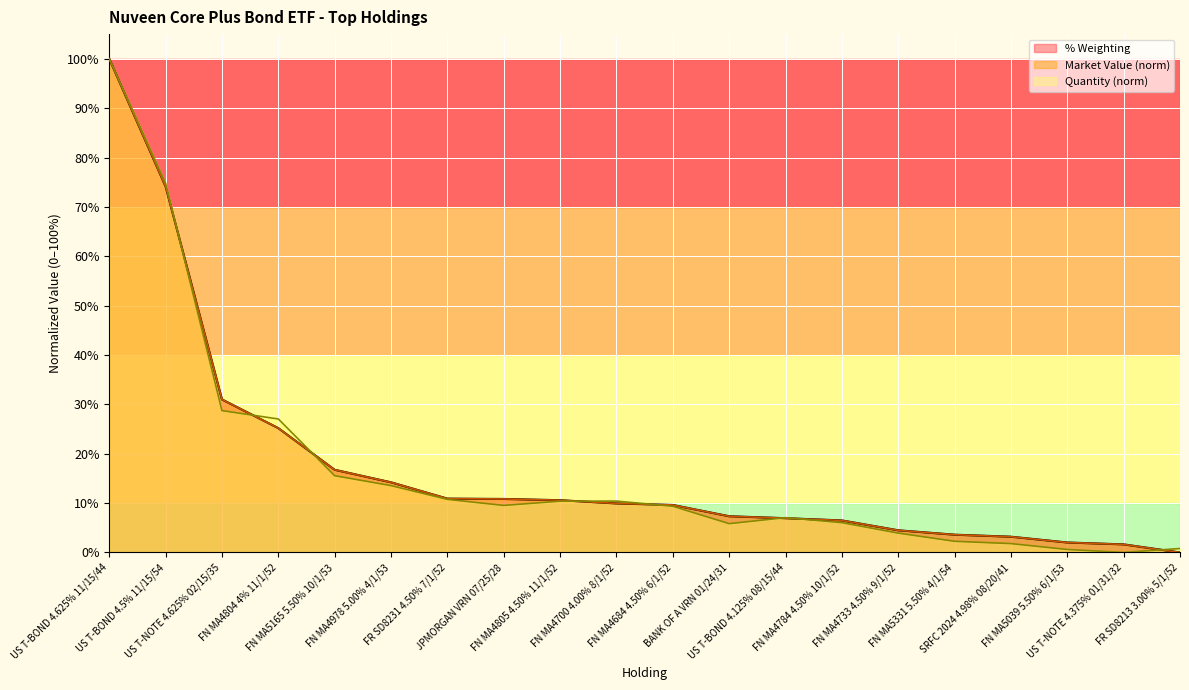

What are all the series names shown in the legend?

% Weighting, Market Value (norm), Quantity (norm)